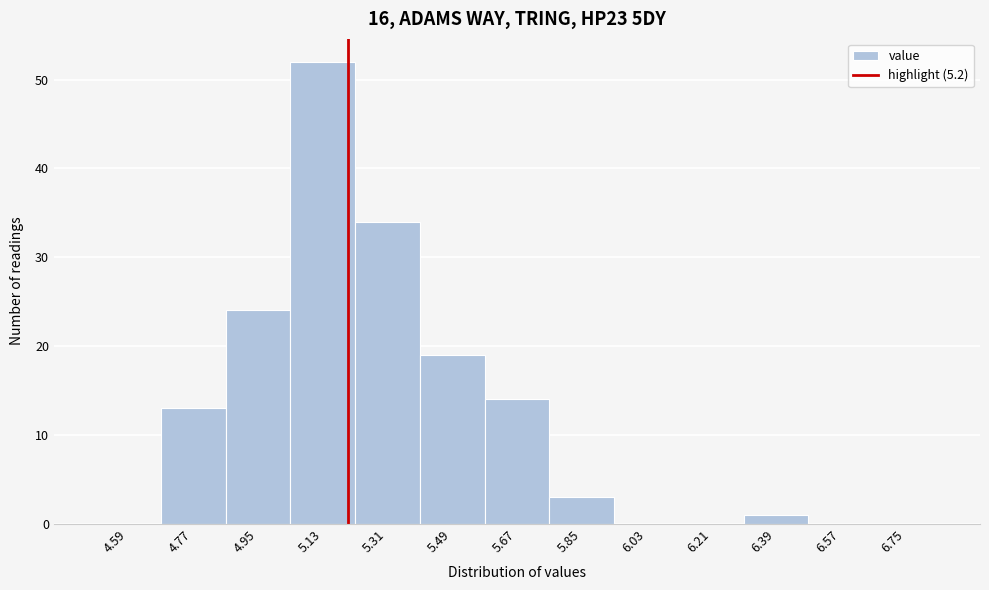

What is the height of the bar covering 5.22 to 5.40 on the x-axis? The values are not printed on the chart, so give them approximately, as read against the axis.

34